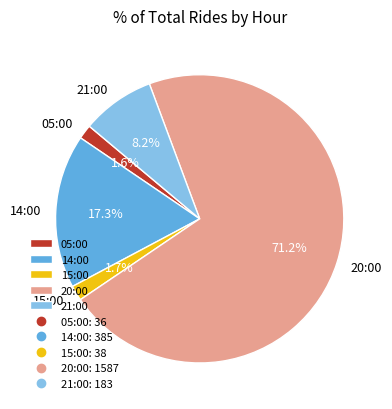

Count the number of slices in the pie.

5